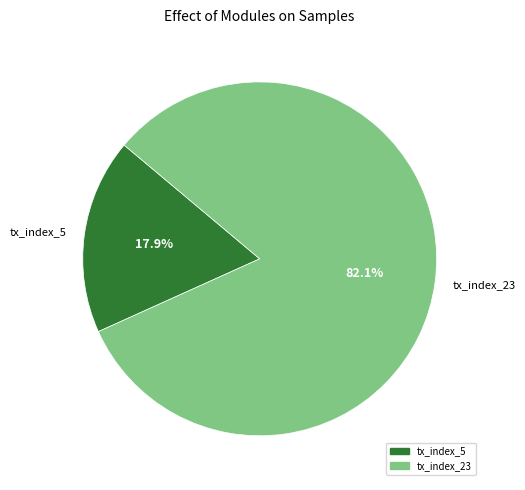

To the nearest percent, what portion does tx_index_23 represent?

82%